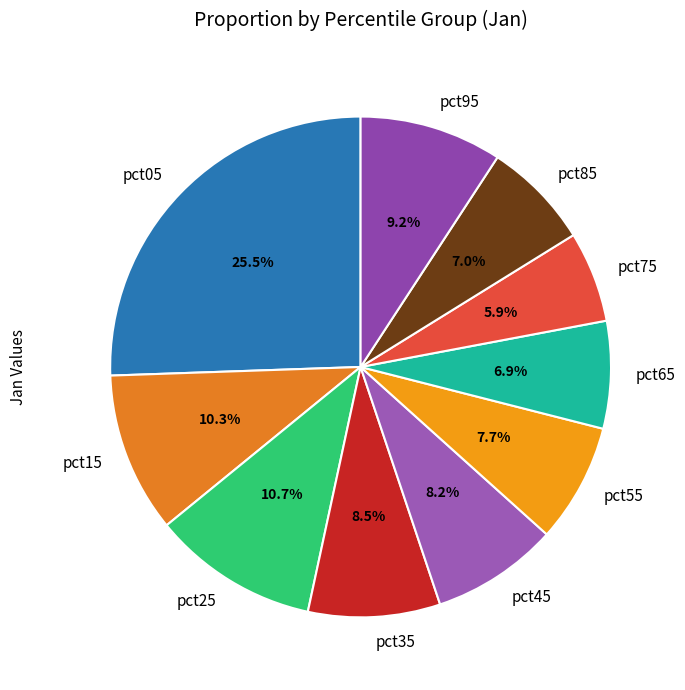

Count the number of slices in the pie.

10